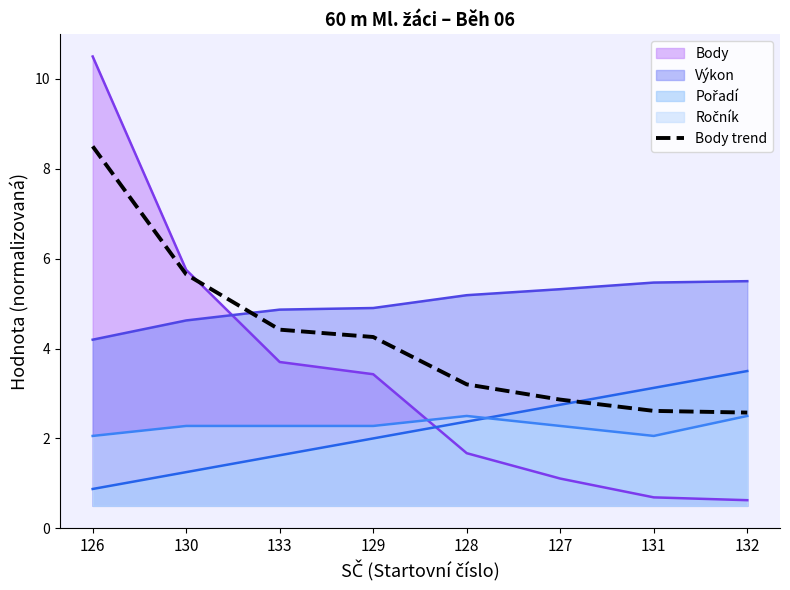

At which category does the chart reach its minimum across all series?

132